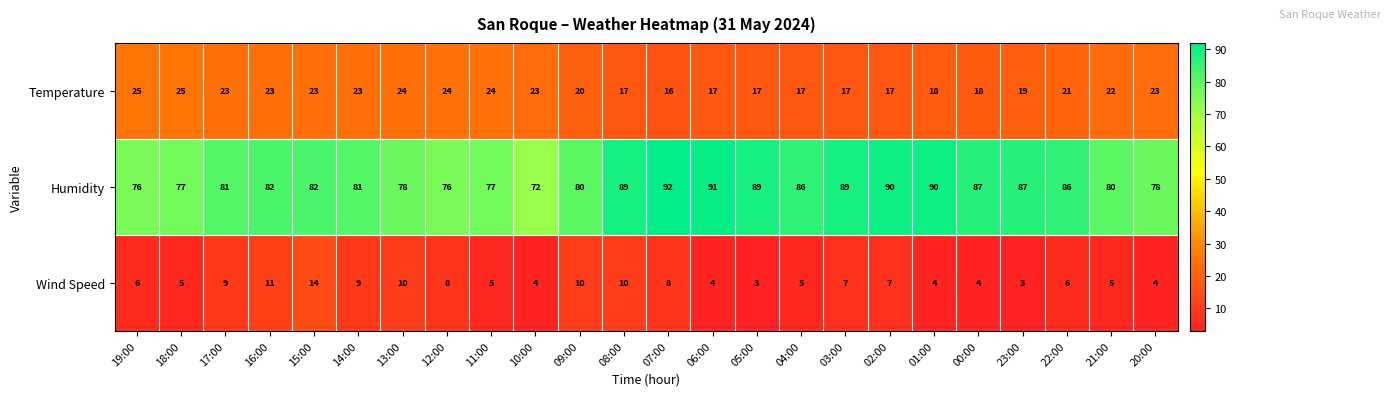

At which label does Wind Speed reach its peak?

15:00